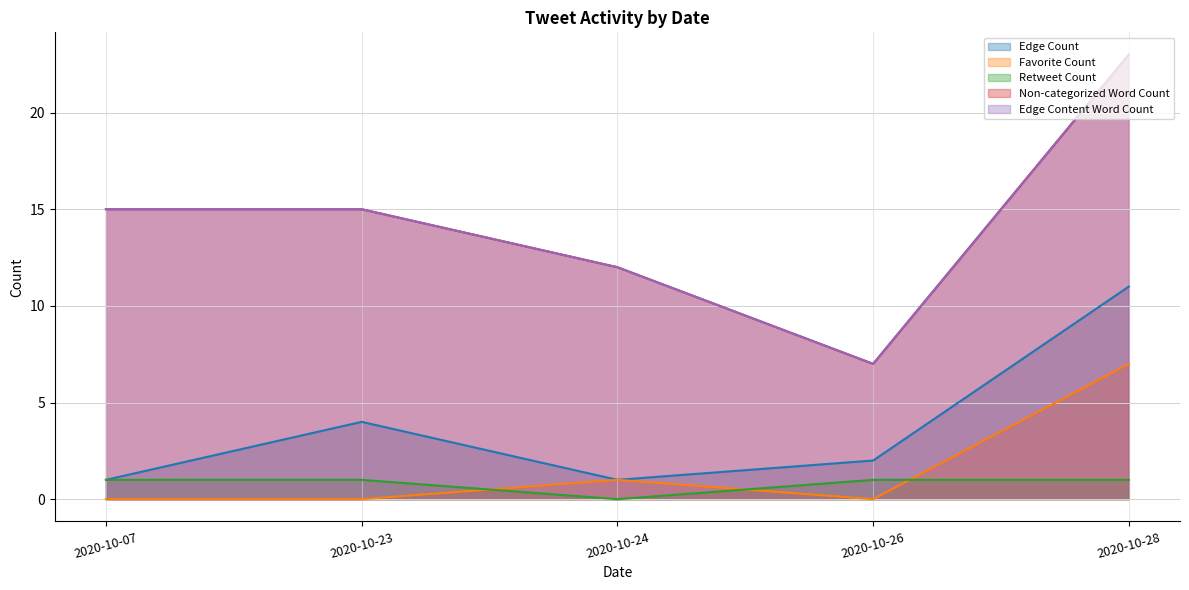

Where is the first local minimum for Favorite Count?

2020-10-26